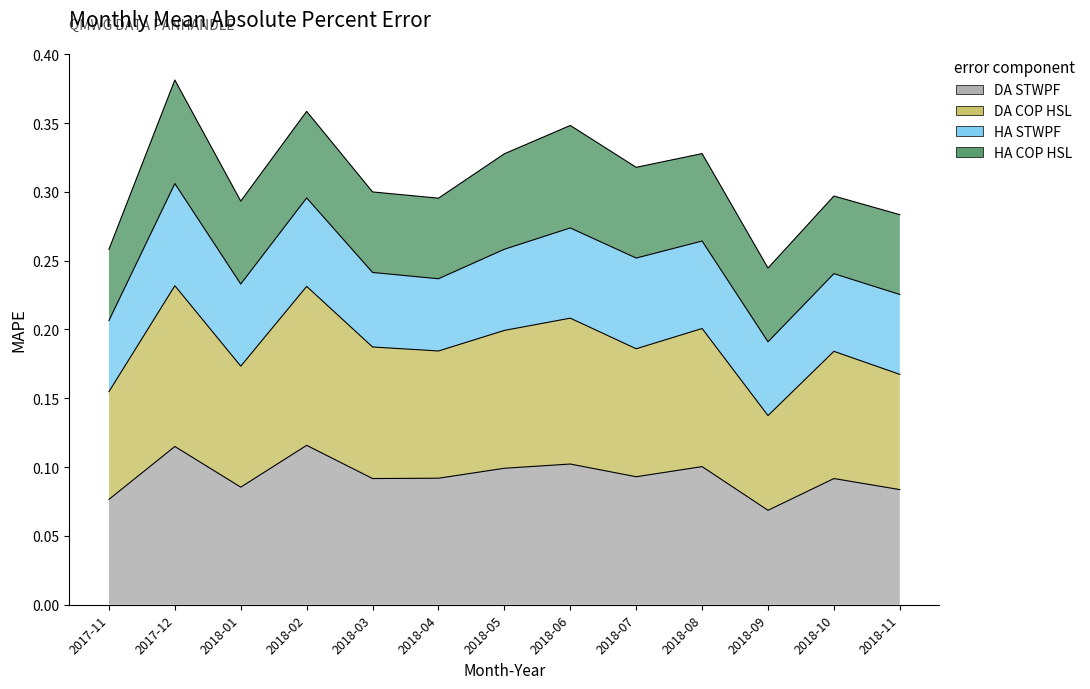

How many DA STWPF values are between 0 and 1?

13